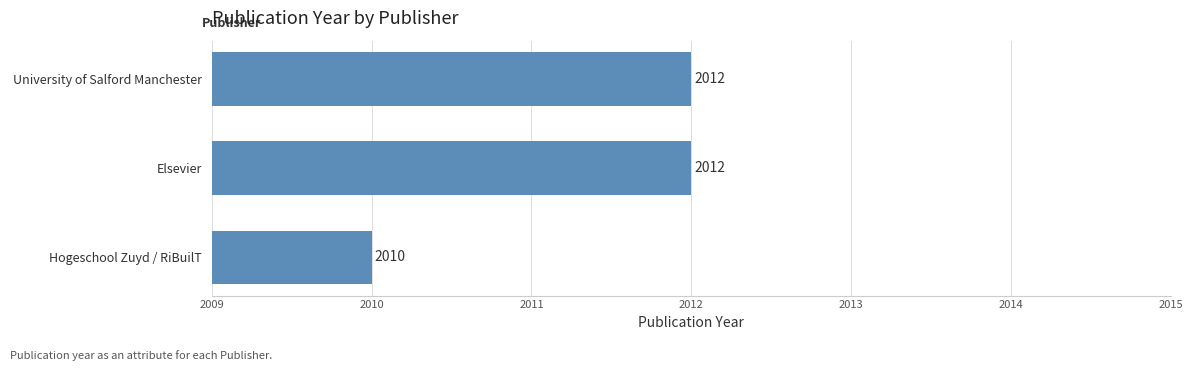

What is the label of the 2nd bar from the bottom?

Elsevier